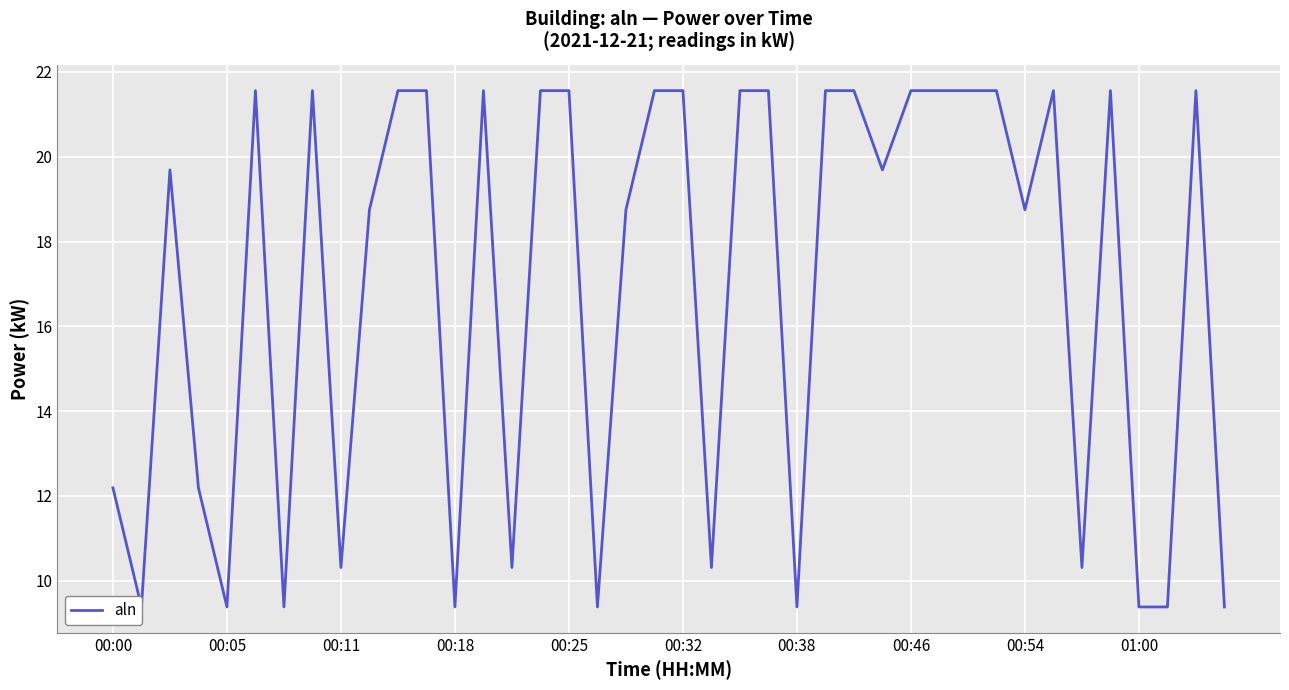

How many interior local peaks (higher than both neighbors) does the data have?

7